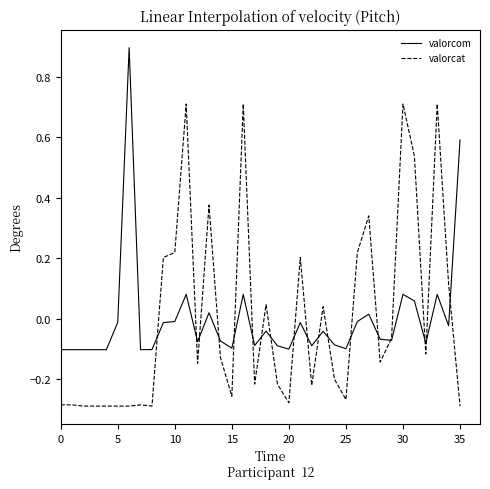

Rank the series by their maximum value, from lowest to highest.

valorcat, valorcom